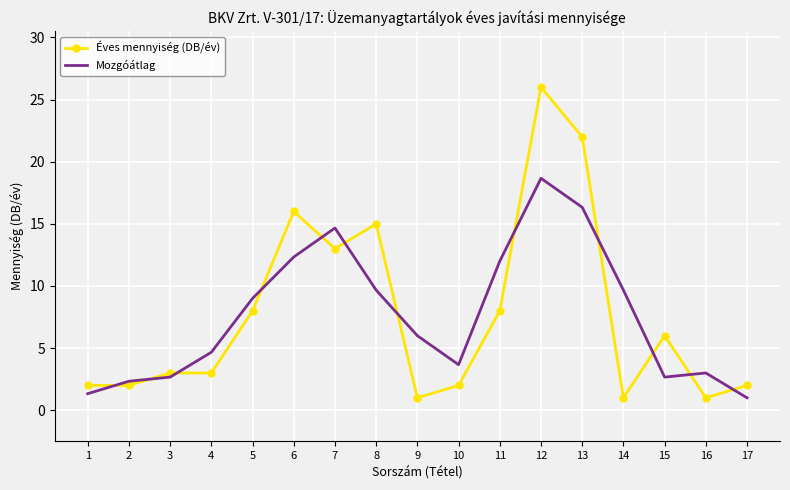

What is the difference between the Mozgóátlag values at 17 and 4?

3.7